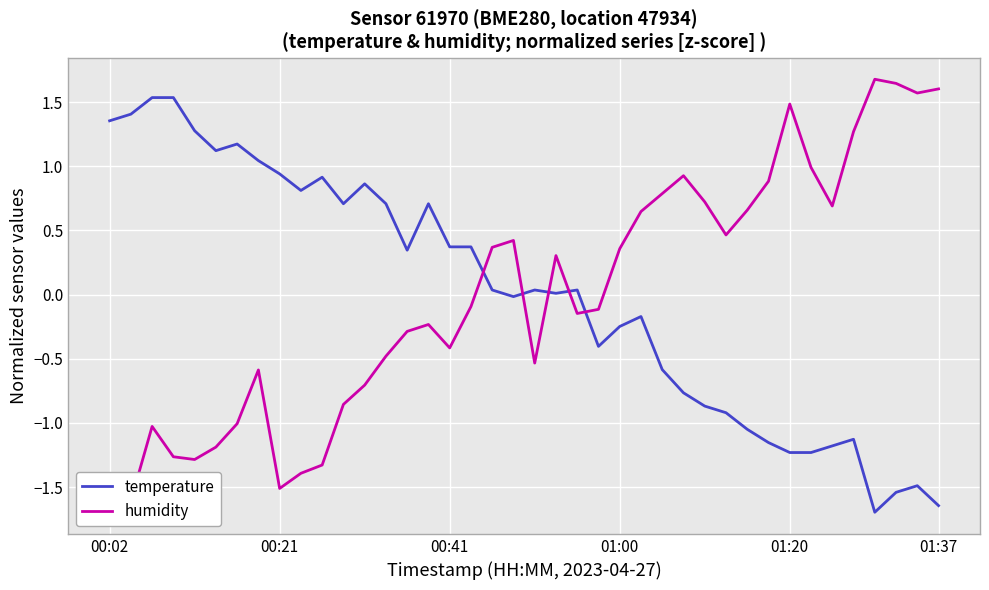

Is this an area chart (filled region under the line)?

No